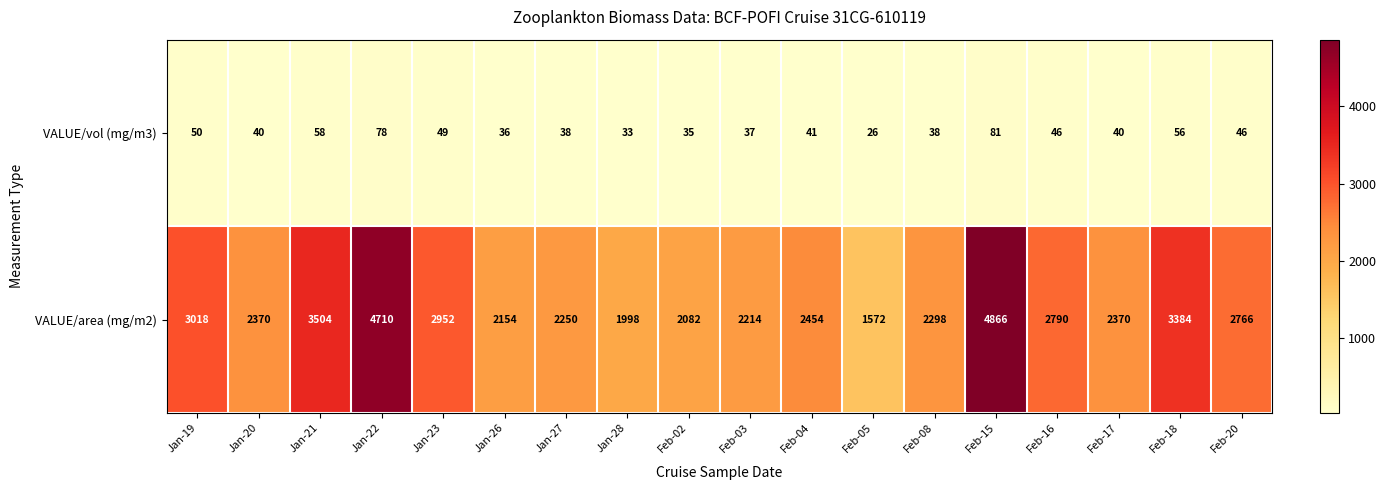

What is the minimum value for VALUE/vol (mg/m3)?

26